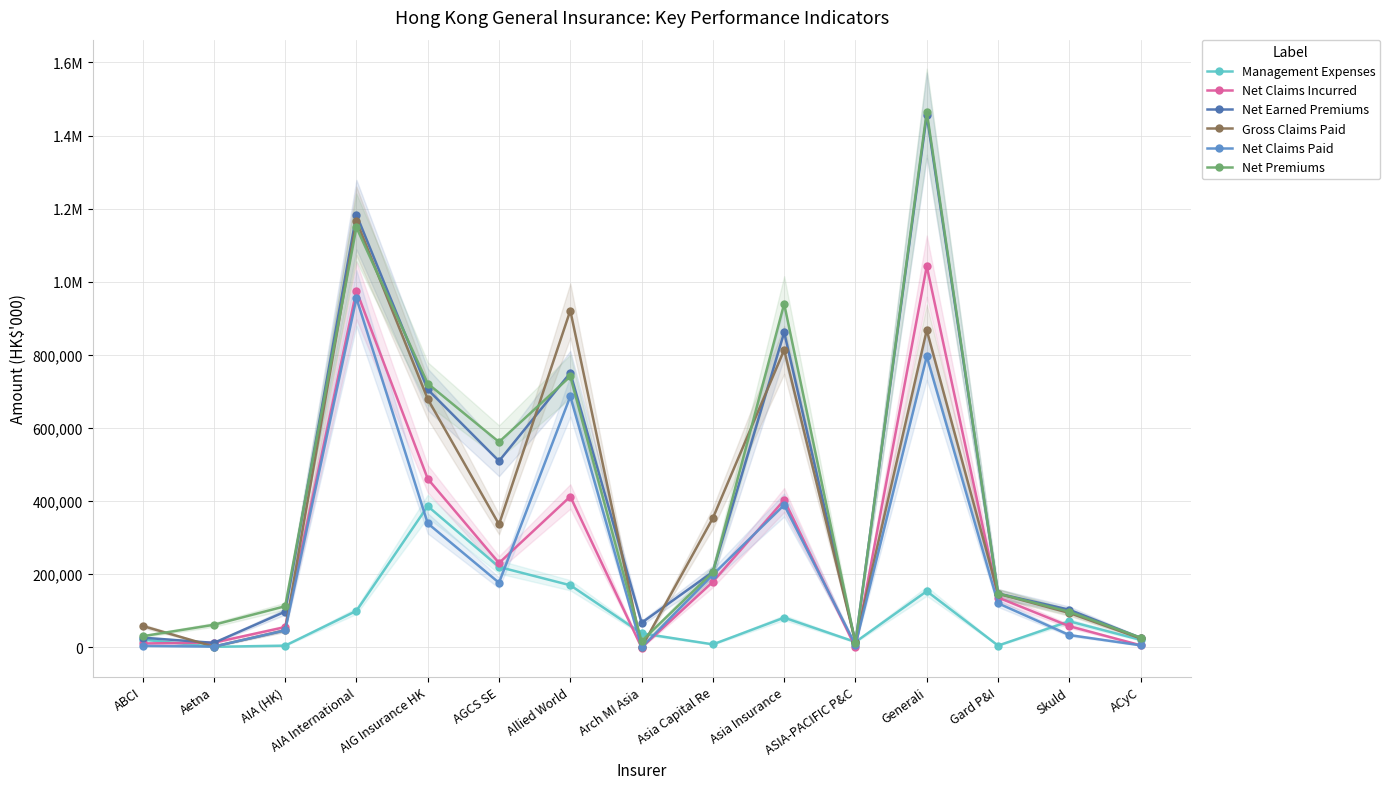

True or false: Net Claims Paid has more than 2 interior local peaks.

True